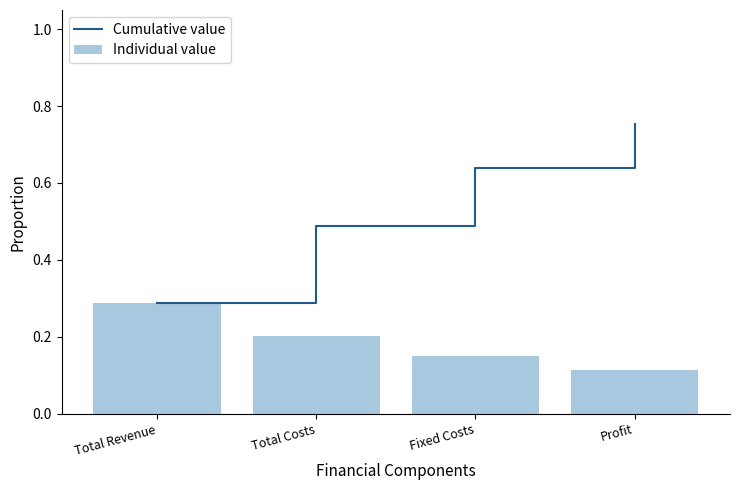

How many groups of bars are there?

4